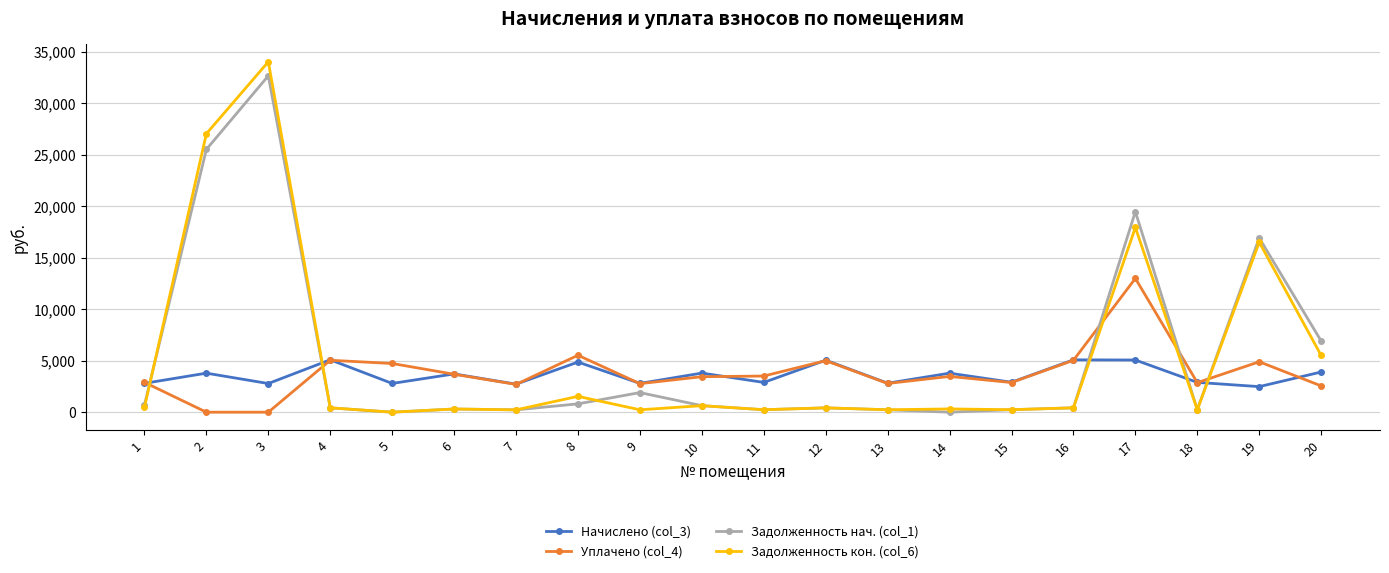

What value does the Задолженность нач. (col_1) series have at 15?

242.4